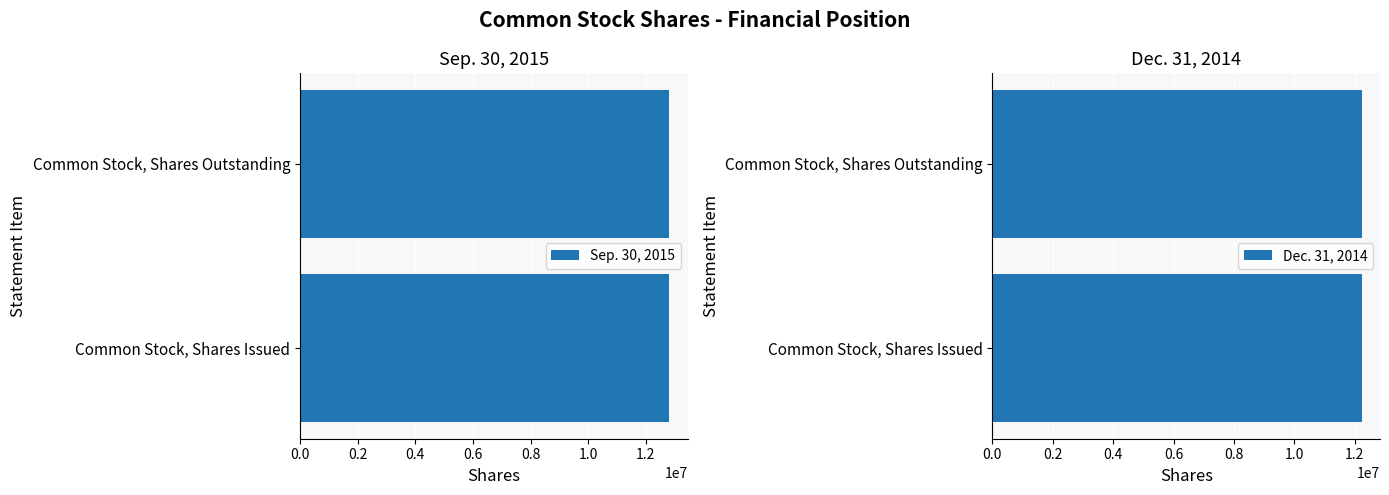

Where is Sep. 30, 2015 nearest to the value 12803270?

Common Stock, Shares Issued